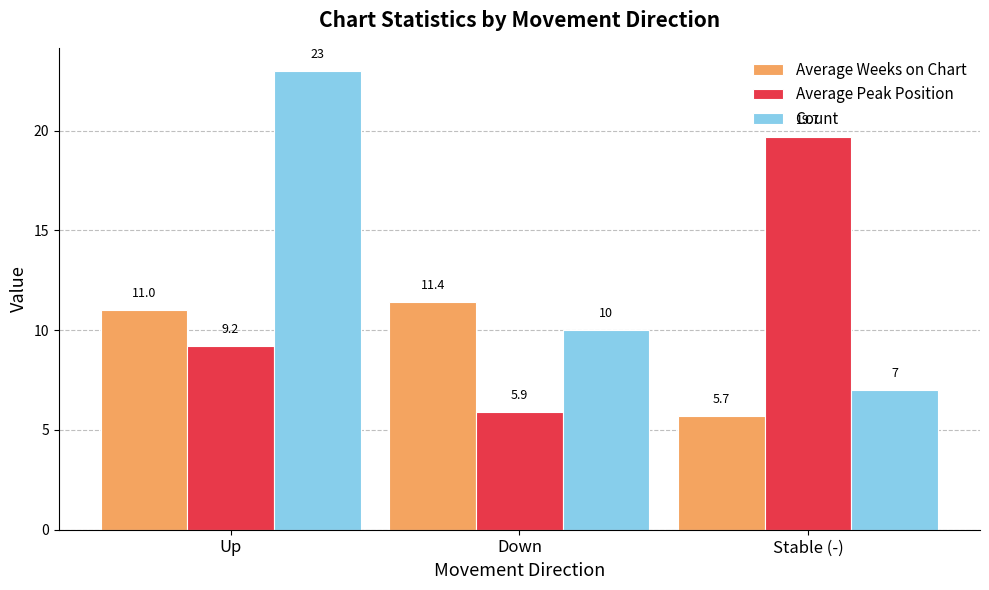

What position from the left is Up?

1